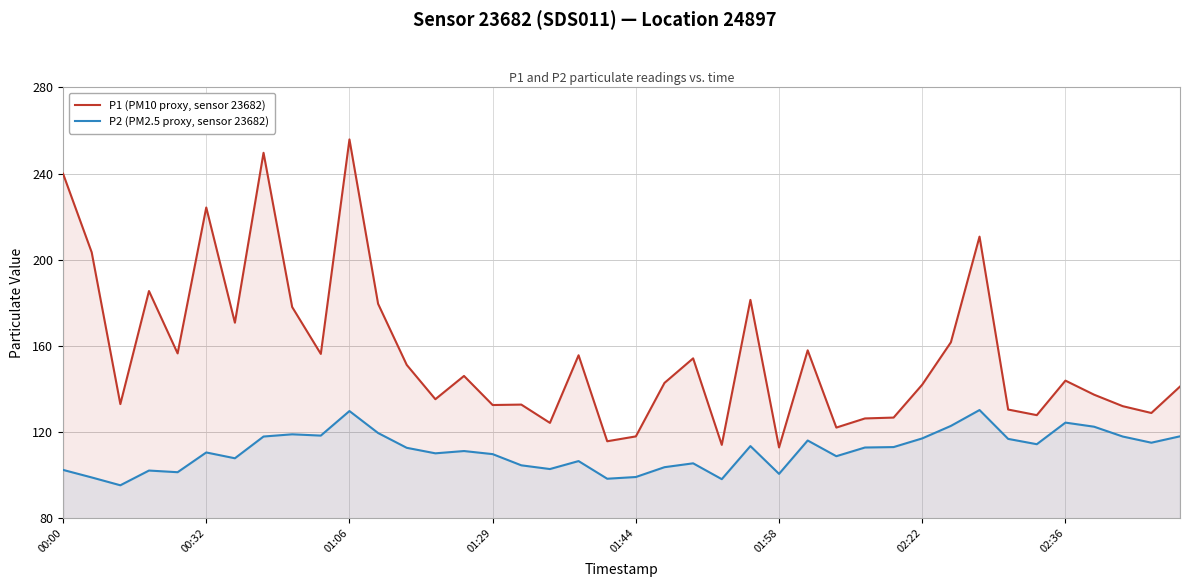

What is the total value across all series at 16?

237.2